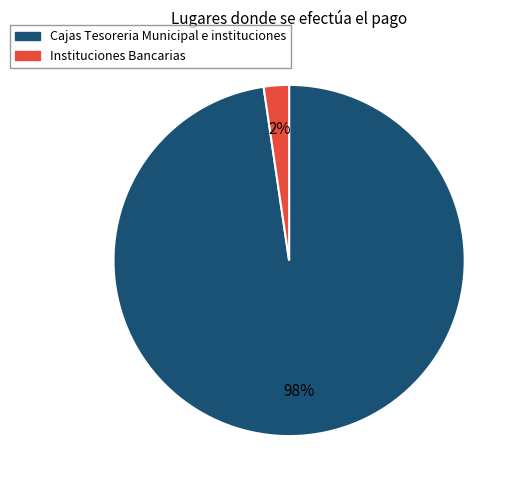

Which has a higher value, Cajas Tesoreria Municipal e instituciones or Instituciones Bancarias?

Cajas Tesoreria Municipal e instituciones